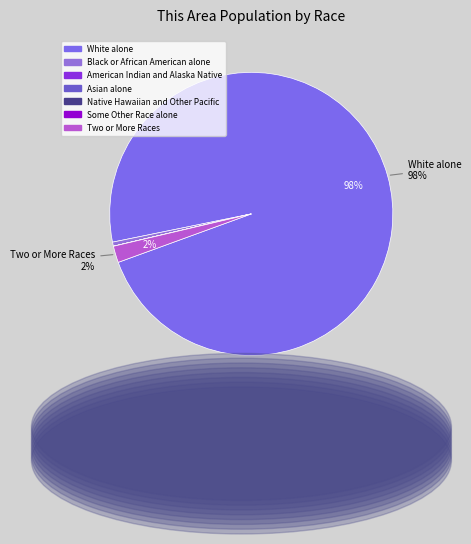

Between Some Other Race alone and Black or African American alone, which is larger?

Black or African American alone